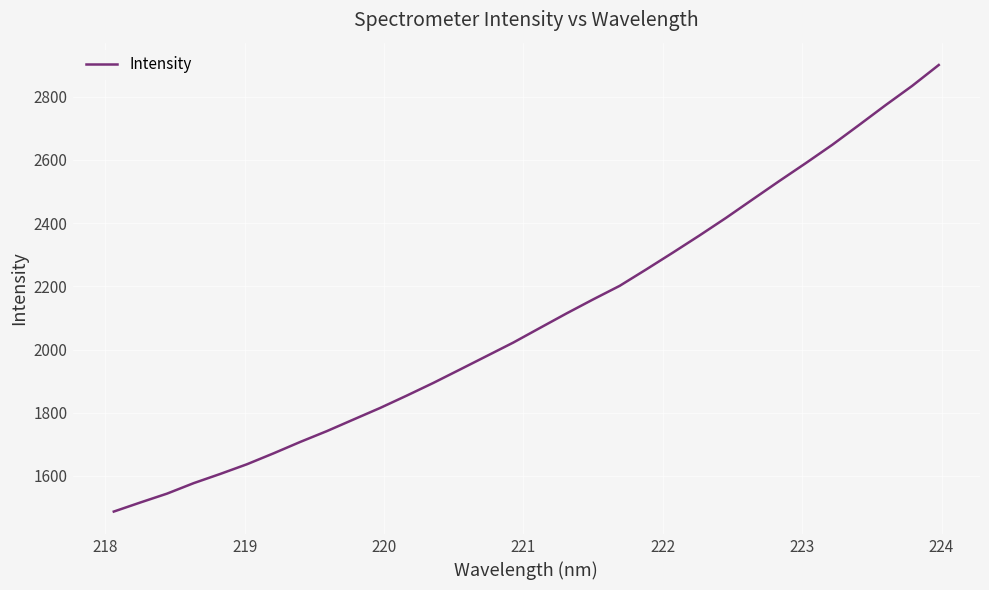

What is the smallest value displayed?

1487.3